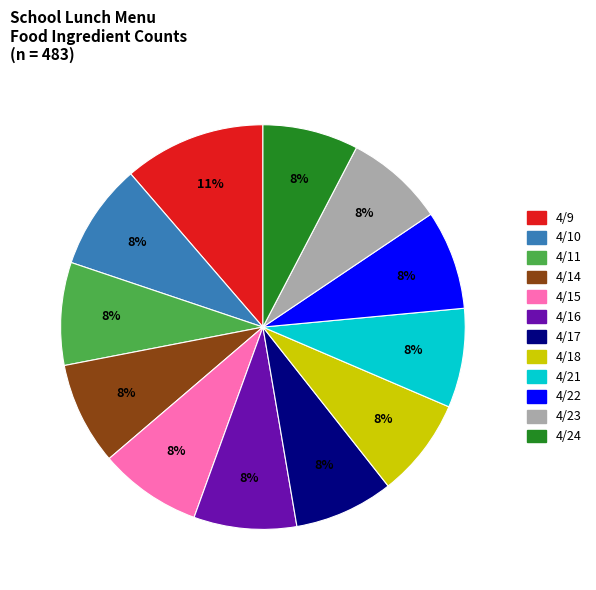

Approximately how many times larger is the value at 4/11 compared to 4/18?

1.0